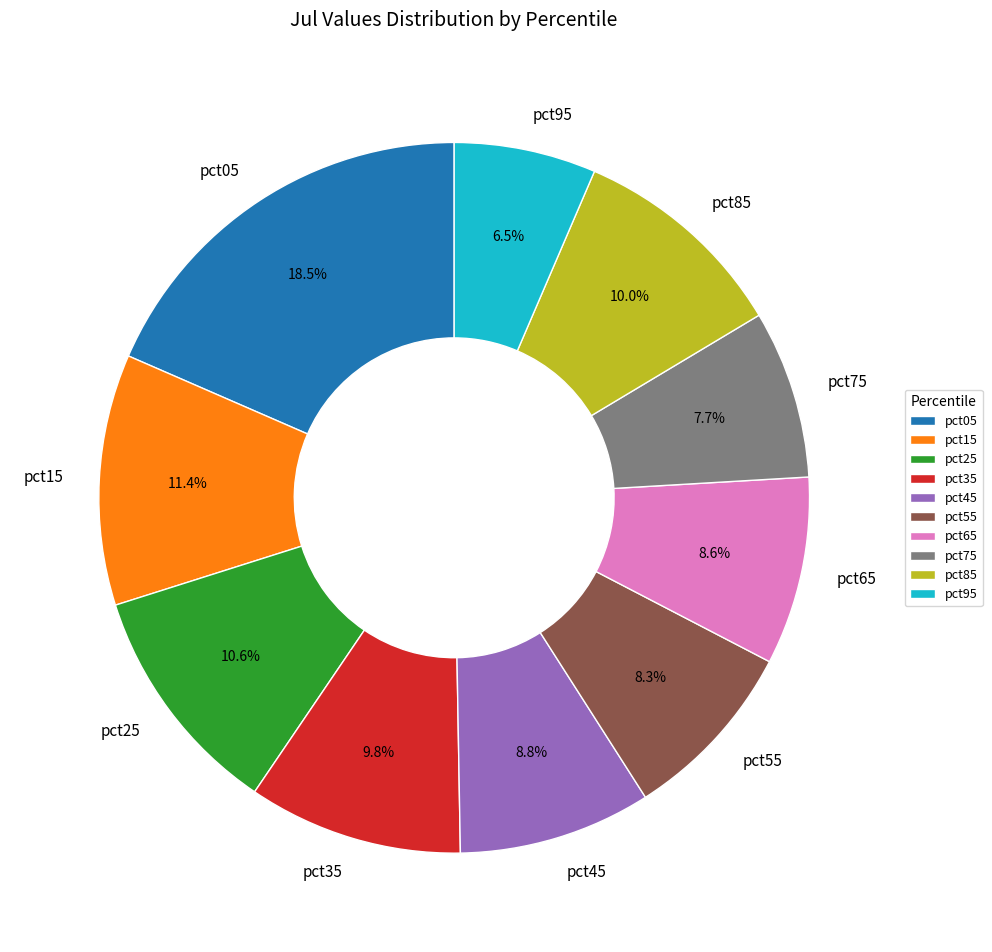

Count the number of slices in the pie.

10